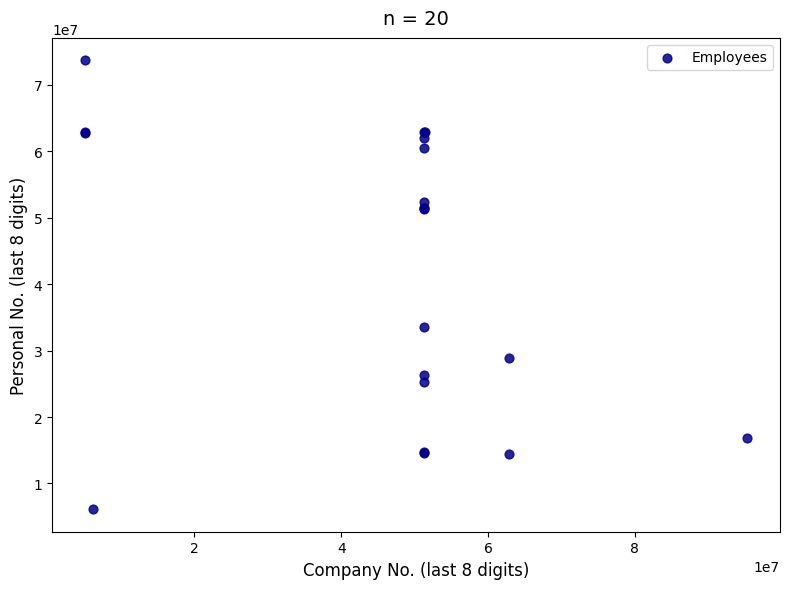

What Y value in the scatter plot is closest to 39895625?

33571993